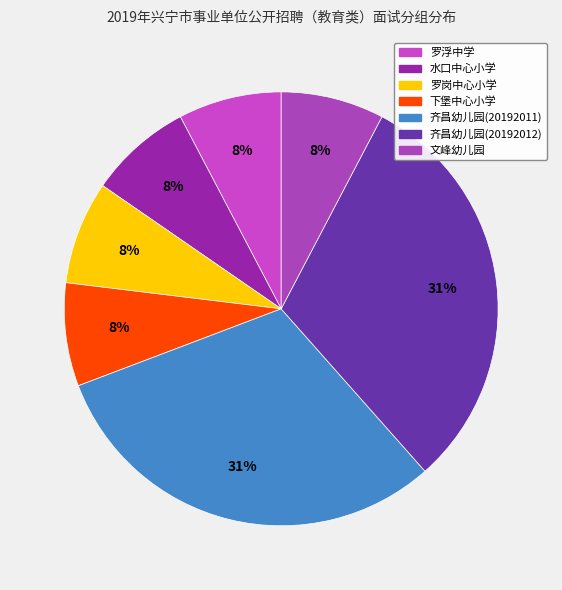

Is it true that 下堡中心小学 is 8% of the pie?

True